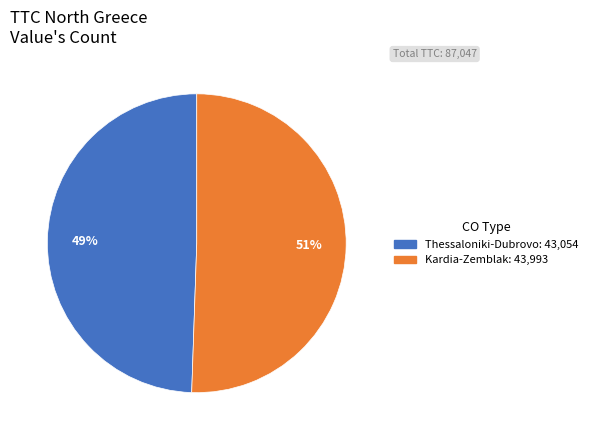

Is there any slice that represents more than half of the pie?

Yes